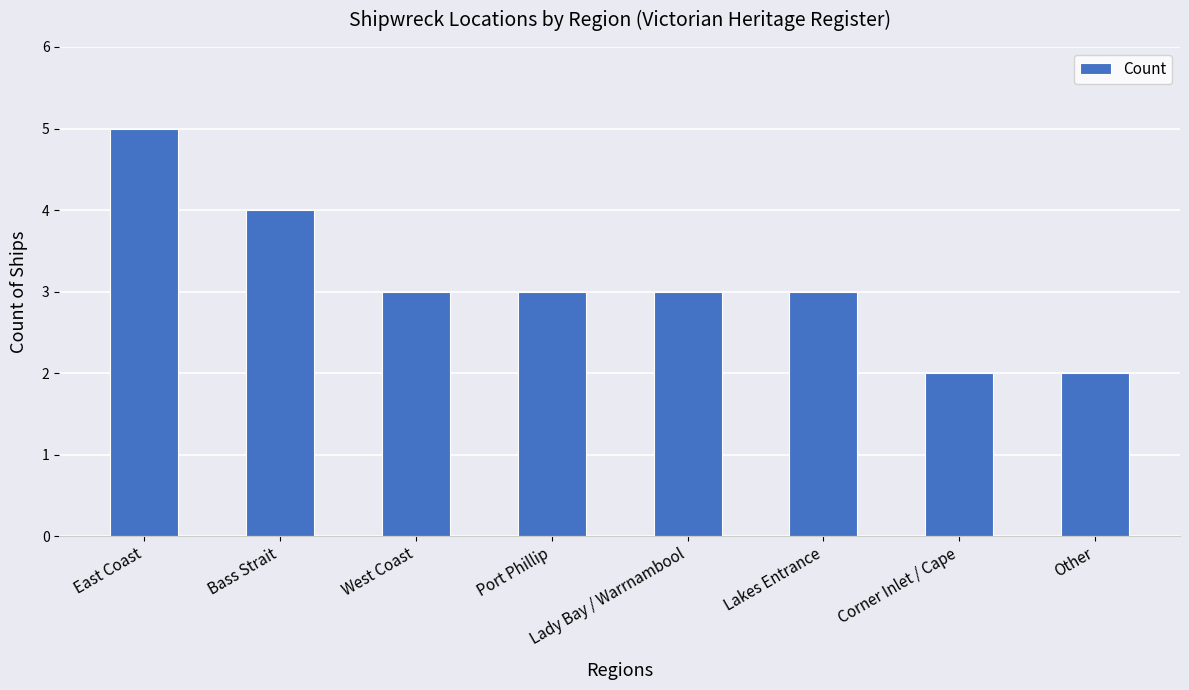

What value does the data have at Port Phillip?

3